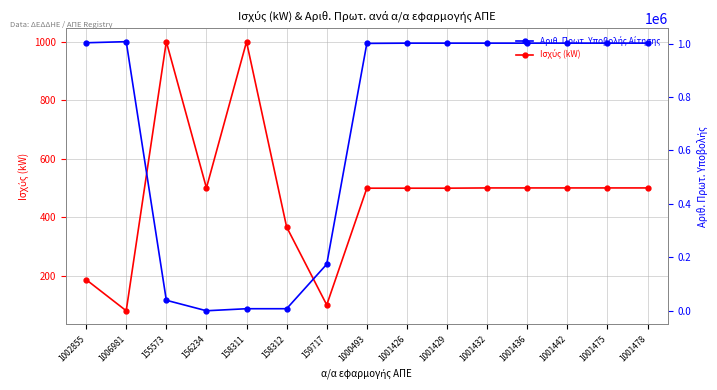

What position from the right is 158312?

10